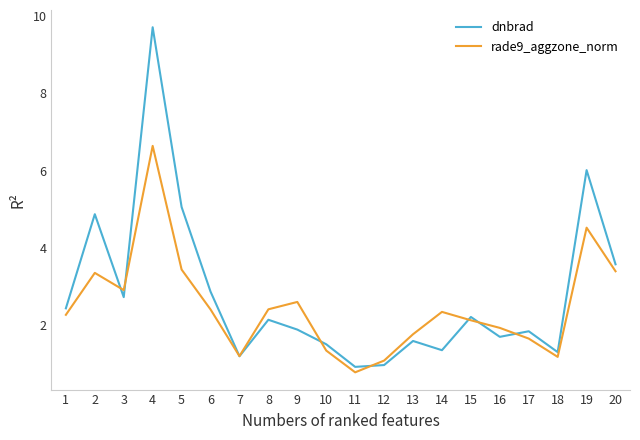

Reading right to left, transcribe all the data shown in this chart.

dnbrad: 20=3.6	19=6.0	18=1.3	17=1.8	16=1.7	15=2.2	14=1.4	13=1.6	12=1.0	11=0.9	10=1.5	9=1.9	8=2.1	7=1.2	6=2.9	5=5.1	4=9.7	3=2.7	2=4.9	1=2.4
rade9_aggzone_norm: 20=3.4	19=4.5	18=1.2	17=1.7	16=1.9	15=2.1	14=2.3	13=1.8	12=1.1	11=0.8	10=1.3	9=2.6	8=2.4	7=1.2	6=2.4	5=3.4	4=6.6	3=2.9	2=3.4	1=2.3